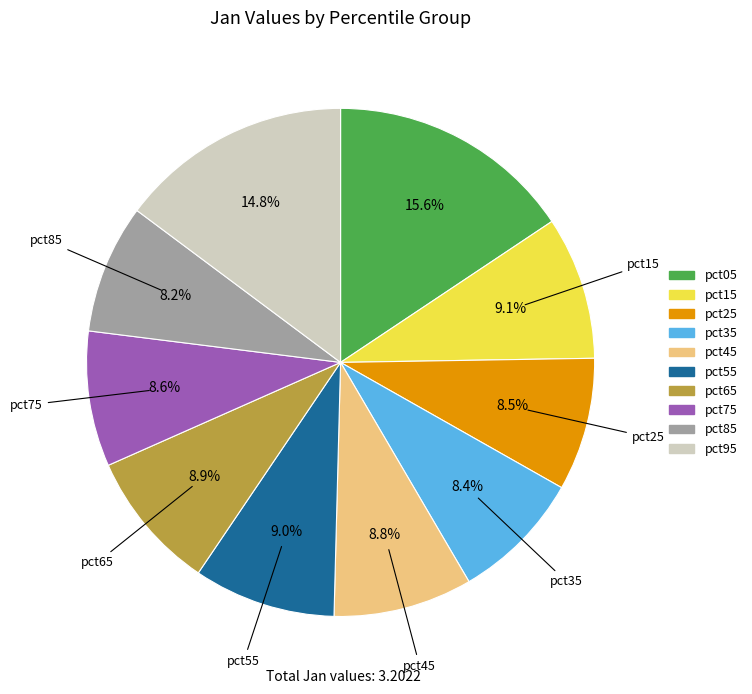

Which has a higher value, pct15 or pct85?

pct15